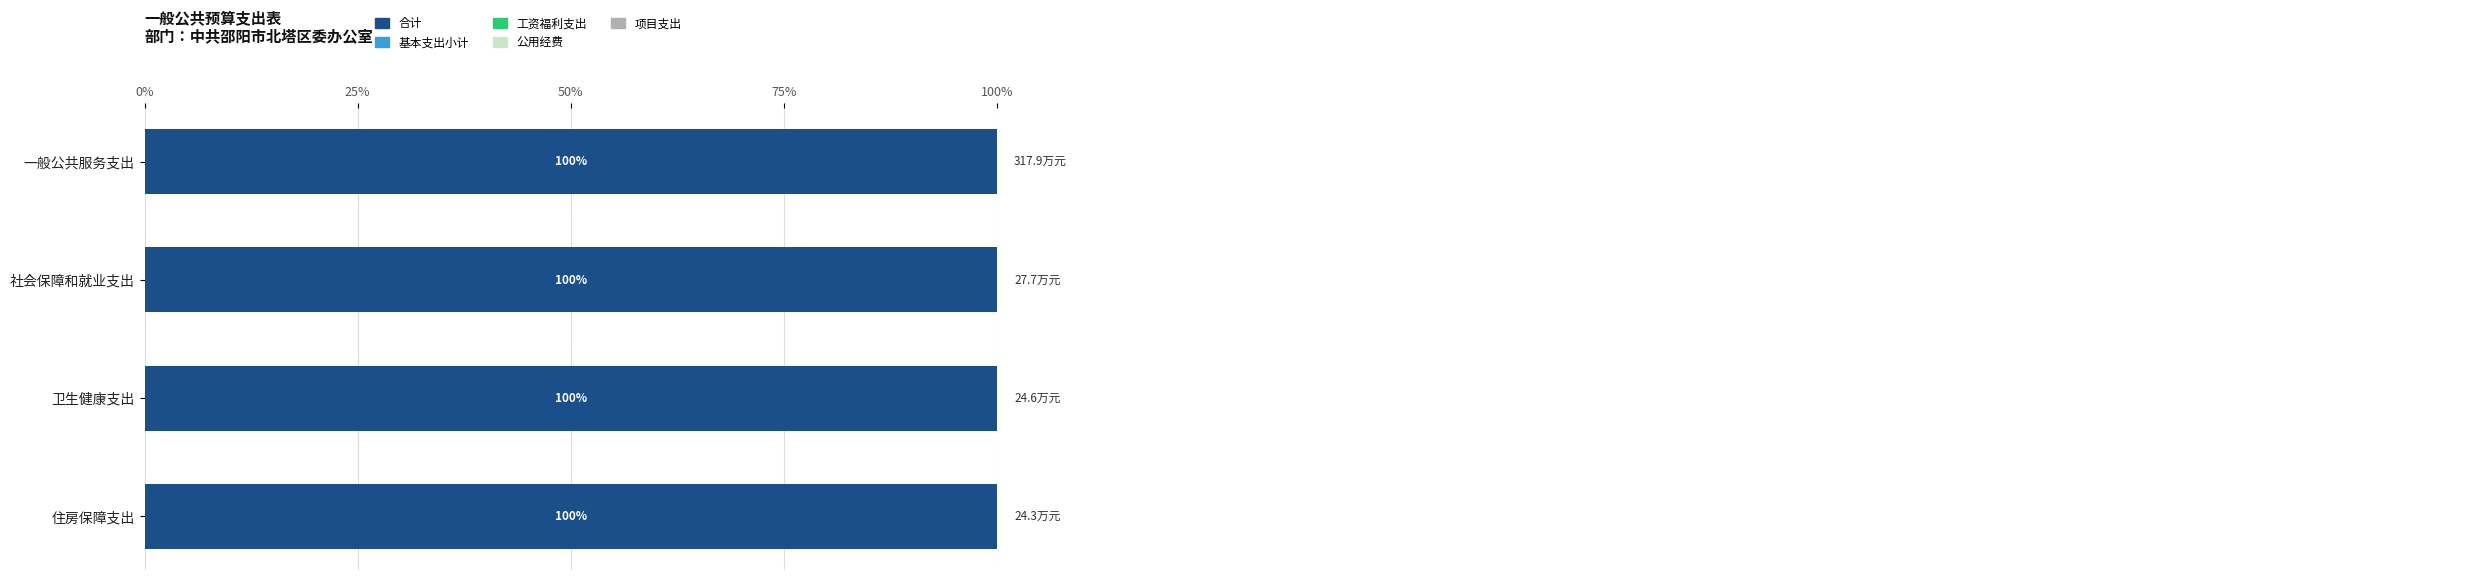

What are all the series names shown in the legend?

合计, 基本支出小计, 工资福利支出, 公用经费, 项目支出